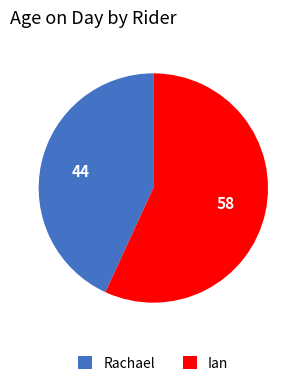

Approximately how many times larger is the value at Ian compared to Rachael?

1.3